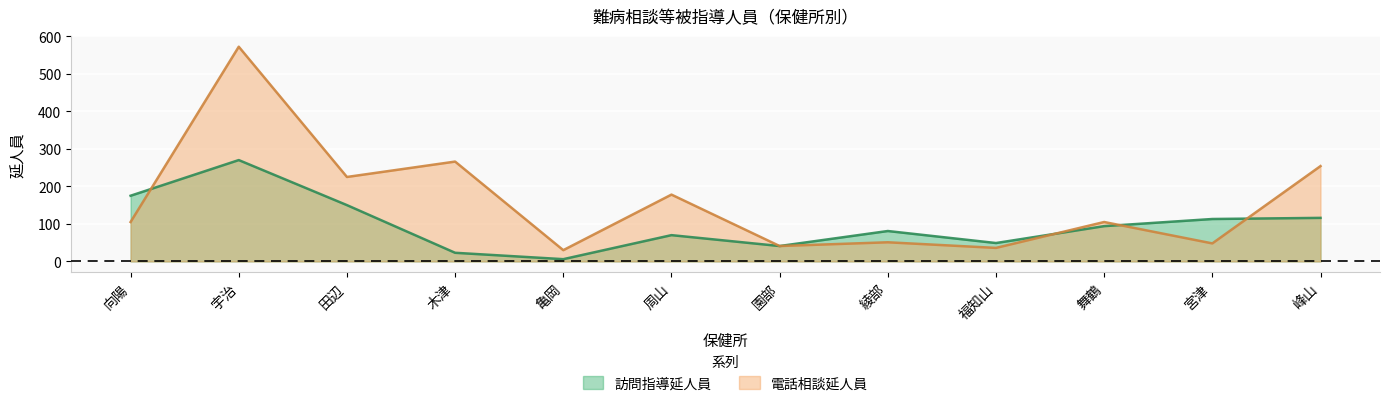

Rank the series by their maximum value, from highest to lowest.

電話相談延人員, 訪問指導延人員